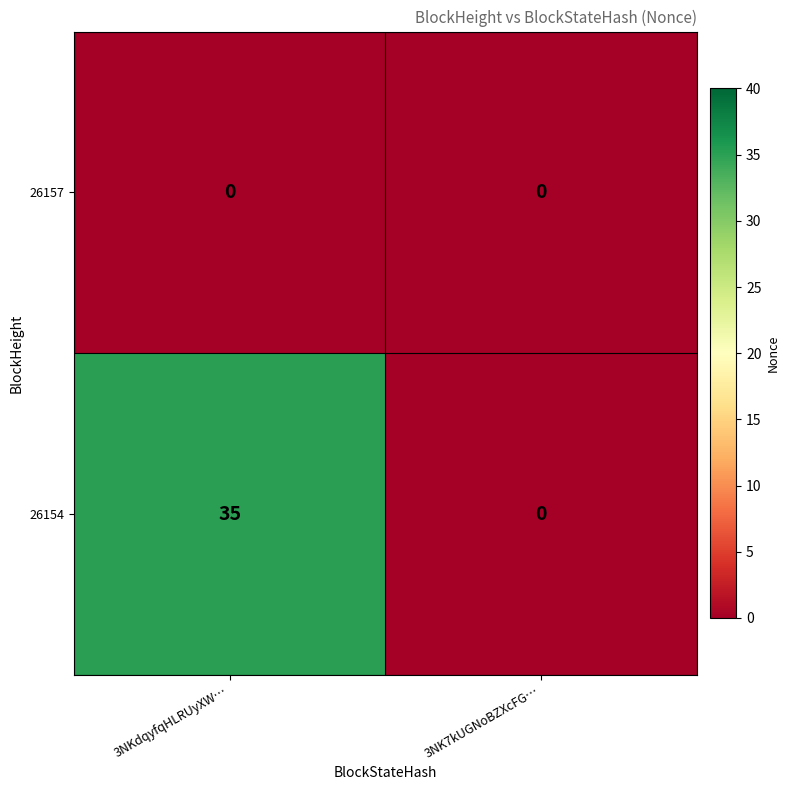

At which category is the sum across all series the highest?

3NKdqyfqHLRUyXW…